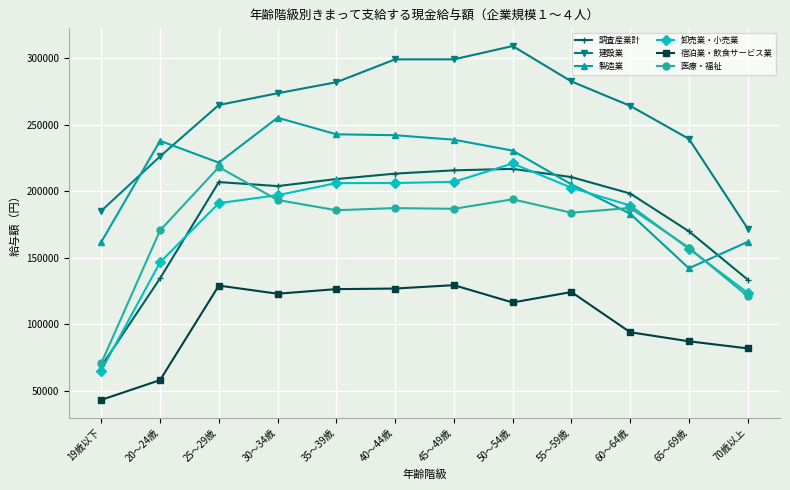

What is the label of the 12th point from the right?

19歳以下